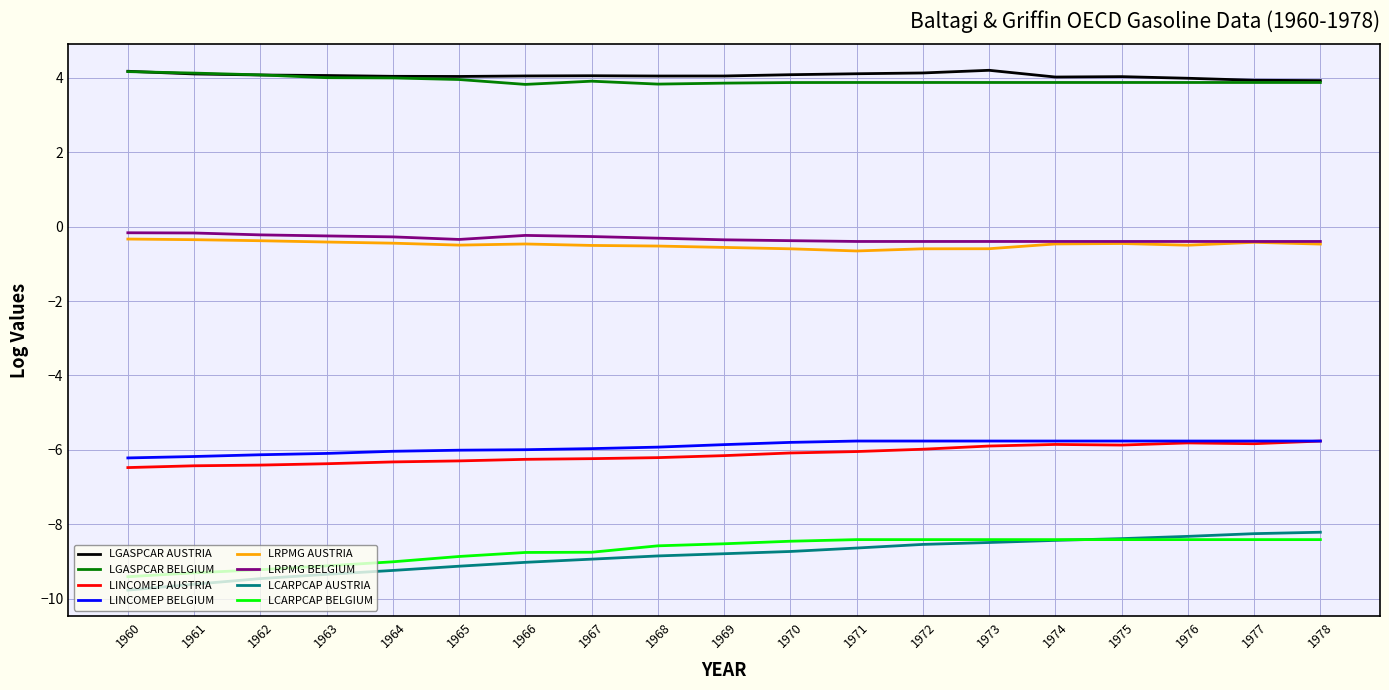

Which series has the largest range (max minus min)?

LCARPCAP AUSTRIA